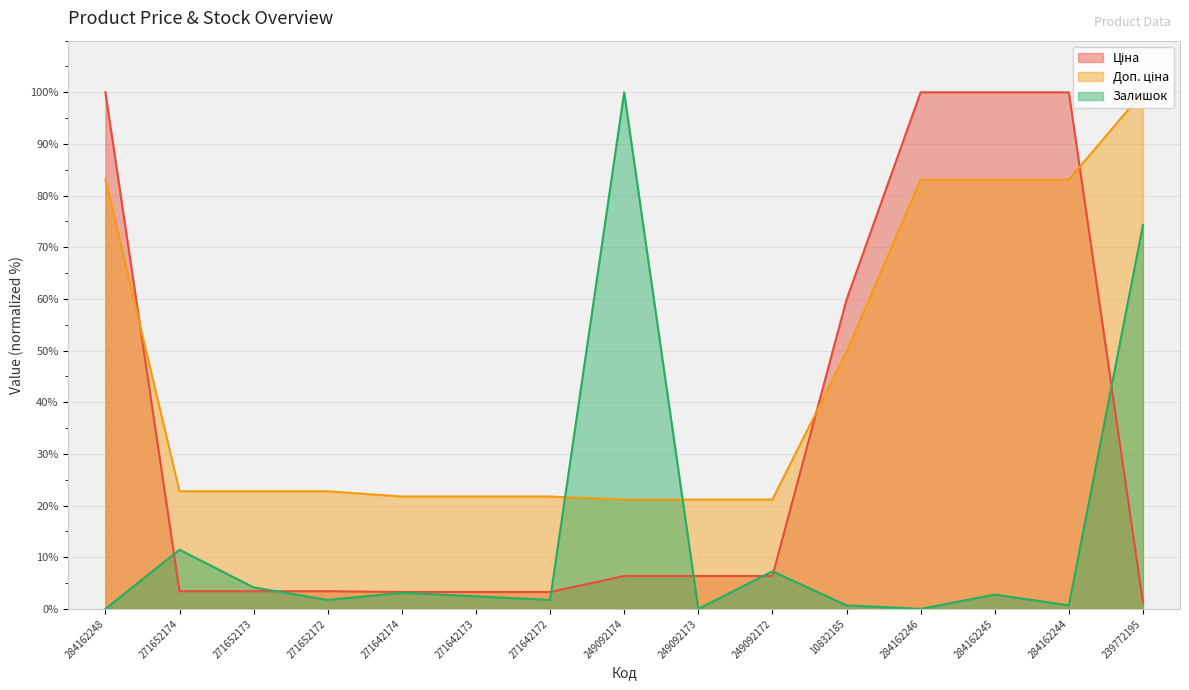

What position from the left is 249092174?

8